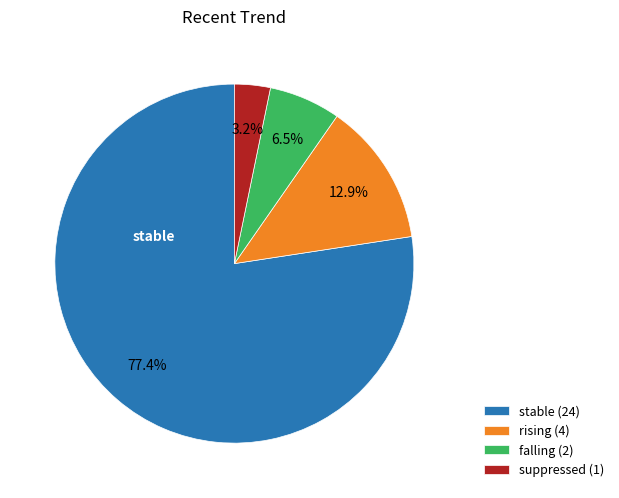

Rank the categories by value from lowest to highest.

suppressed (1), falling (2), rising (4), stable (24)